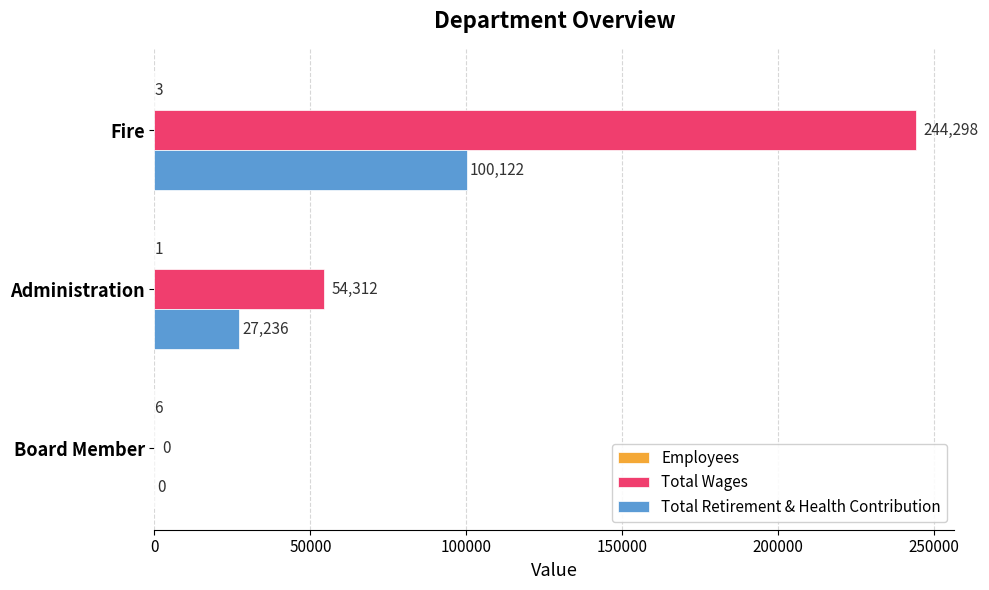

At which label is Total Wages closest to 122149?

Administration